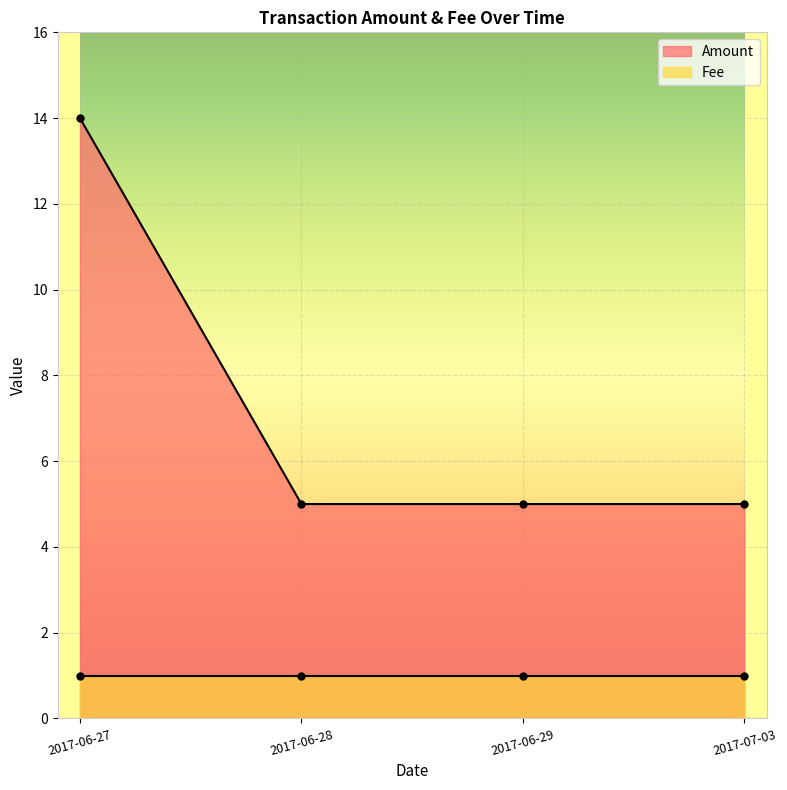

What is the label of the 2nd point from the left?

2017-06-28